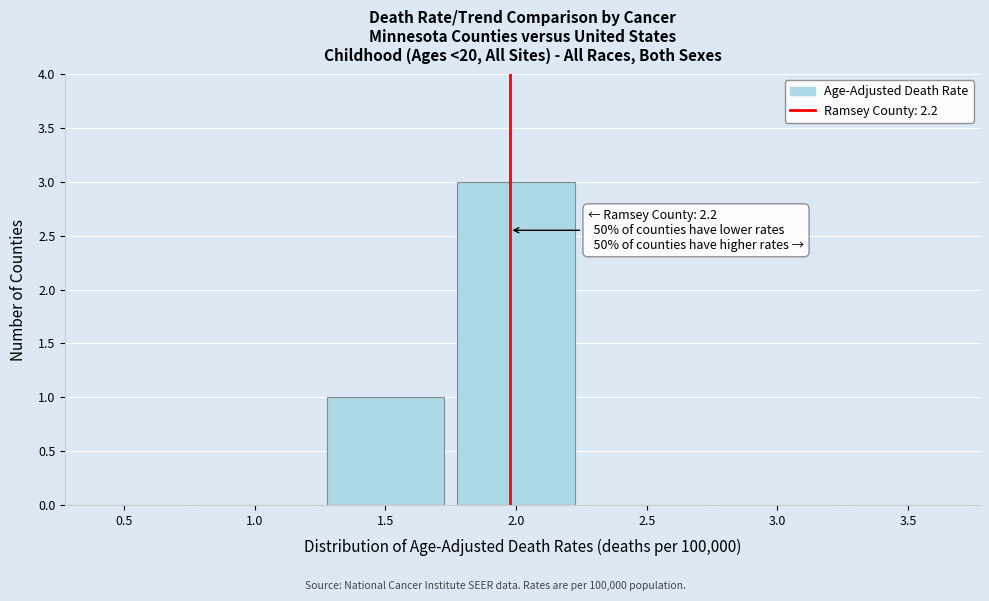

Reading left to right, transcribe all the data shown in this chart.

0.5=0	1.0=0	1.5=1	2.0=3	2.5=0	3.0=0	3.5=0